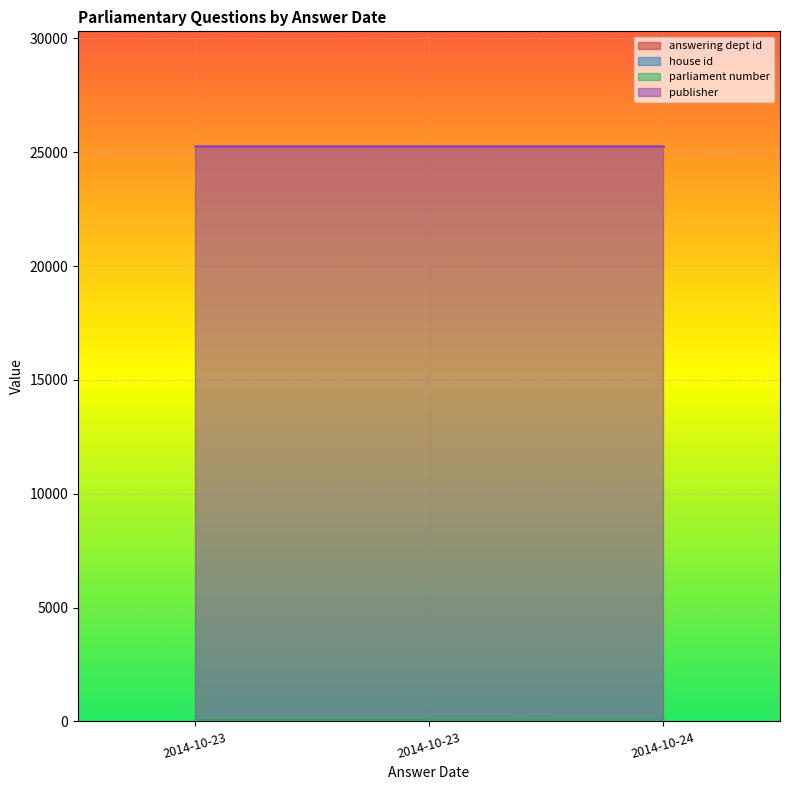

At which label is house id closest to 1?

2014-10-23